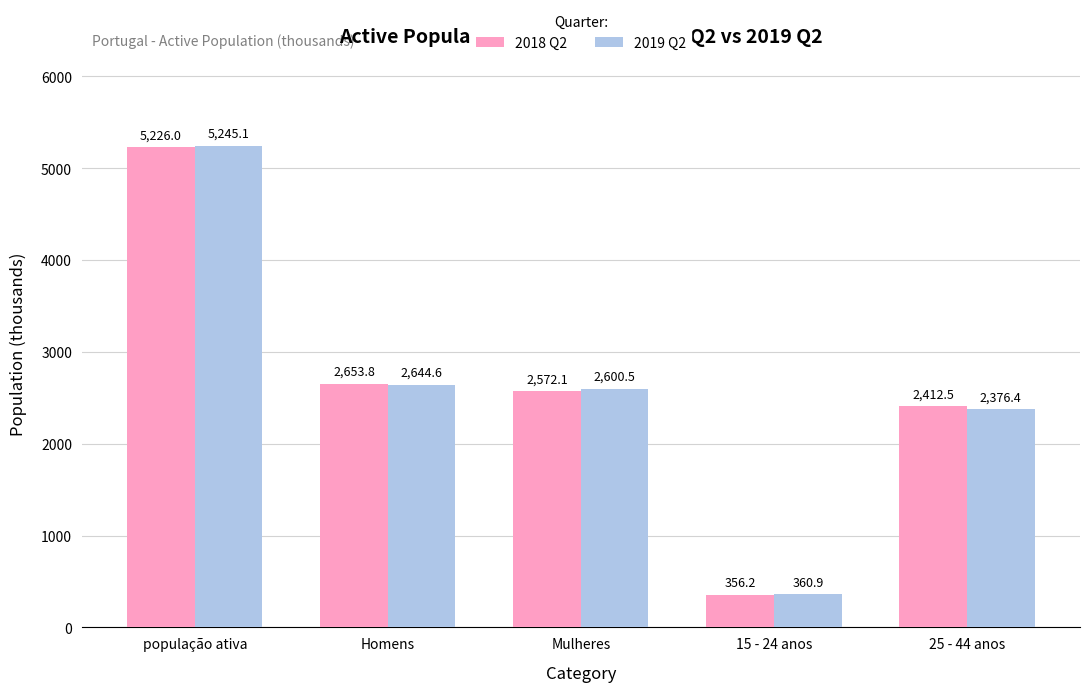

Reading left to right, transcribe all the data shown in this chart.

2018 Q2: 5226.0	2653.8	2572.1	356.2	2412.5
2019 Q2: 5245.1	2644.6	2600.5	360.9	2376.4